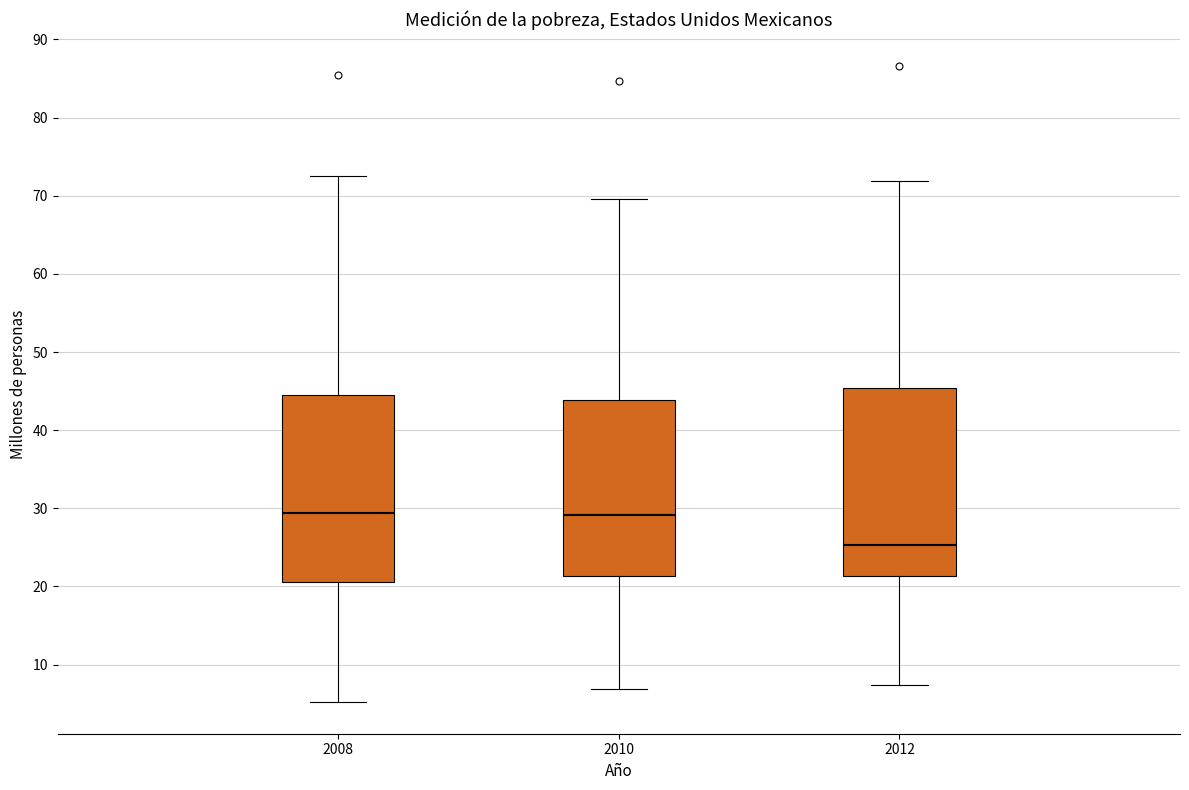

Reading left to right, transcribe this box plot: for each box, give where its median line is, the range the box spans, and where its two whiskers end, as read against the y-axis. The values are not printed on the chart, so give them approximately, as read against the axis.

2008: median 29, box 21 to 44, whiskers 5 to 73
2010: median 29, box 21 to 44, whiskers 7 to 70
2012: median 25, box 21 to 45, whiskers 7 to 72